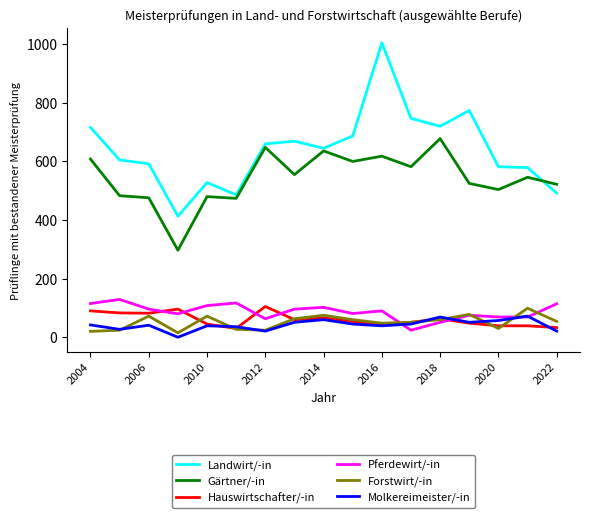

What is the lowest value of the Pferdewirt/-in series?

24